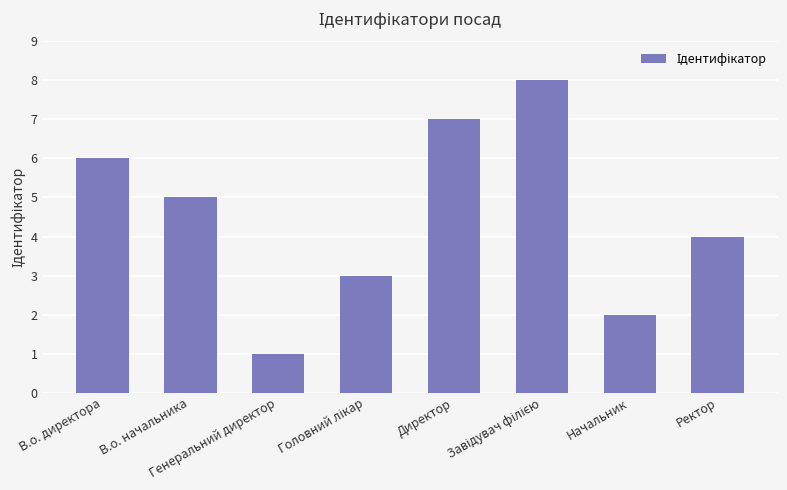

What is the smallest value displayed?

1